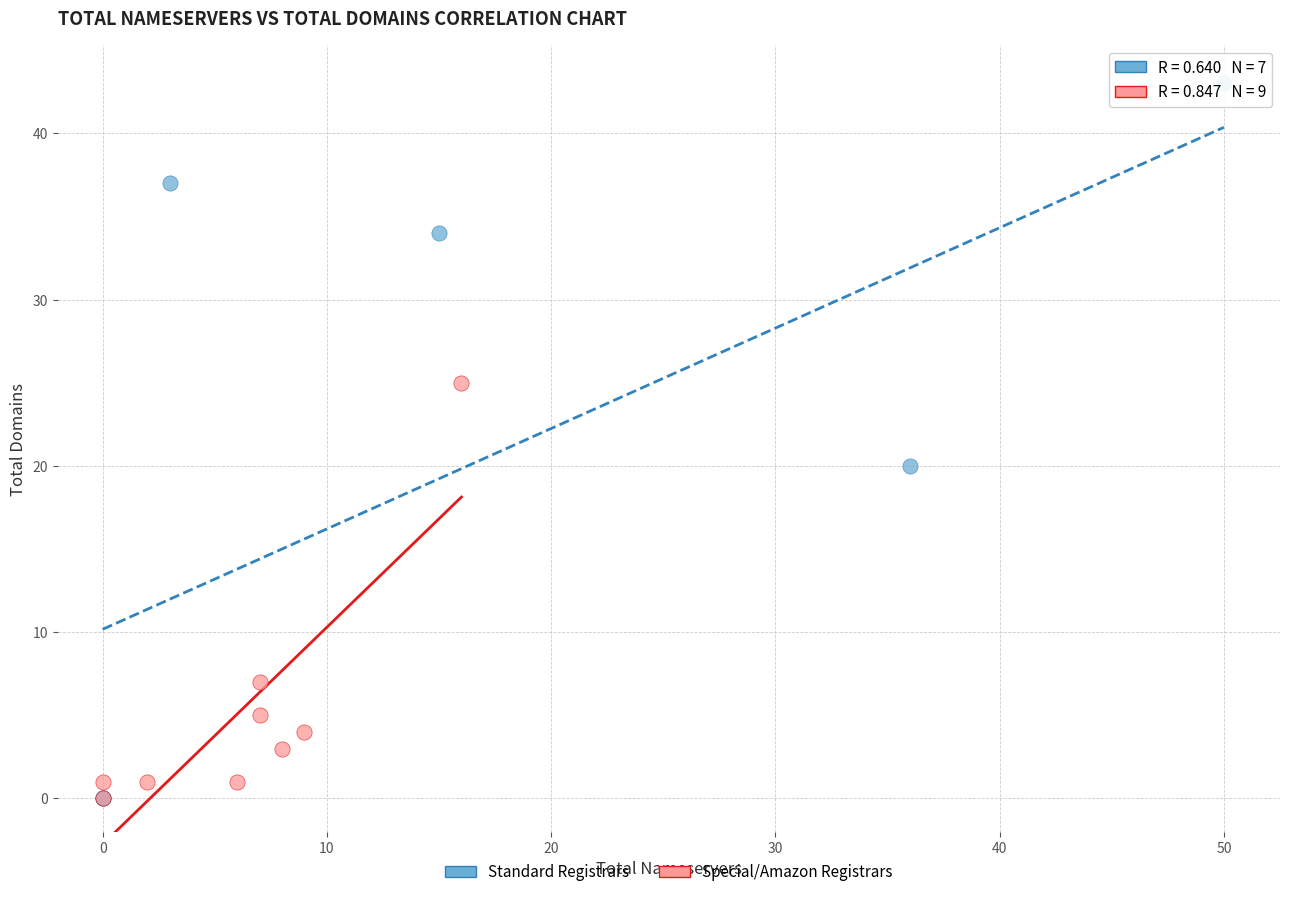

Which series has the widest spread of Y values?

Standard Registrars